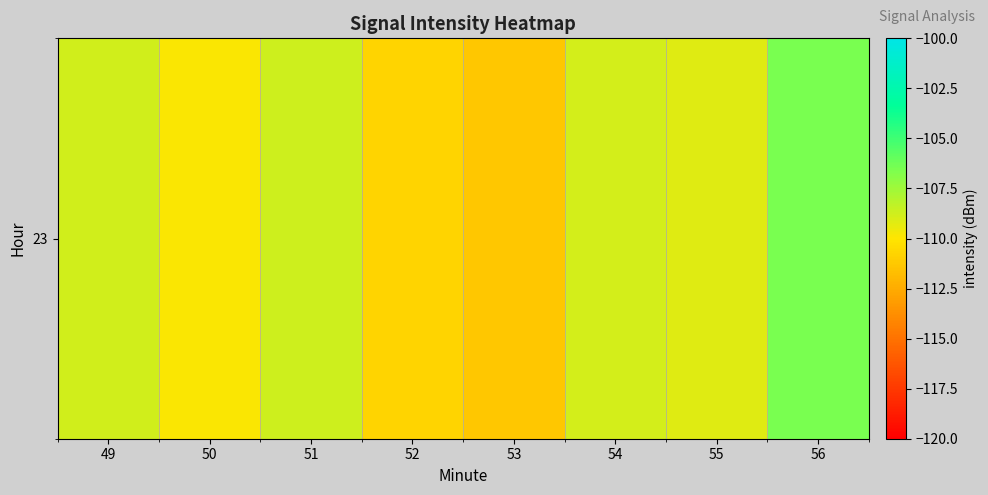

Is it true that the value at 50 is -55.3?

False